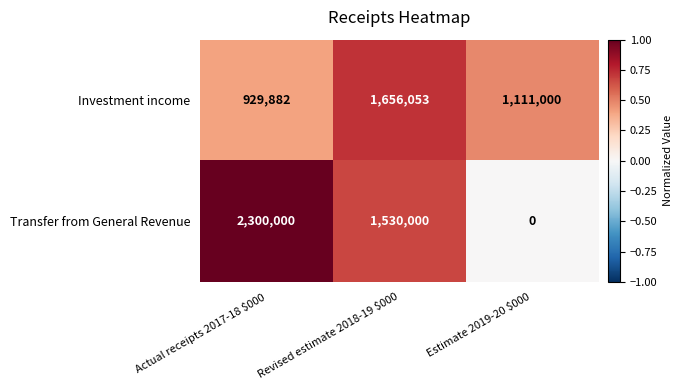

What is the difference between the maximum and minimum values in the Investment income series?

726171